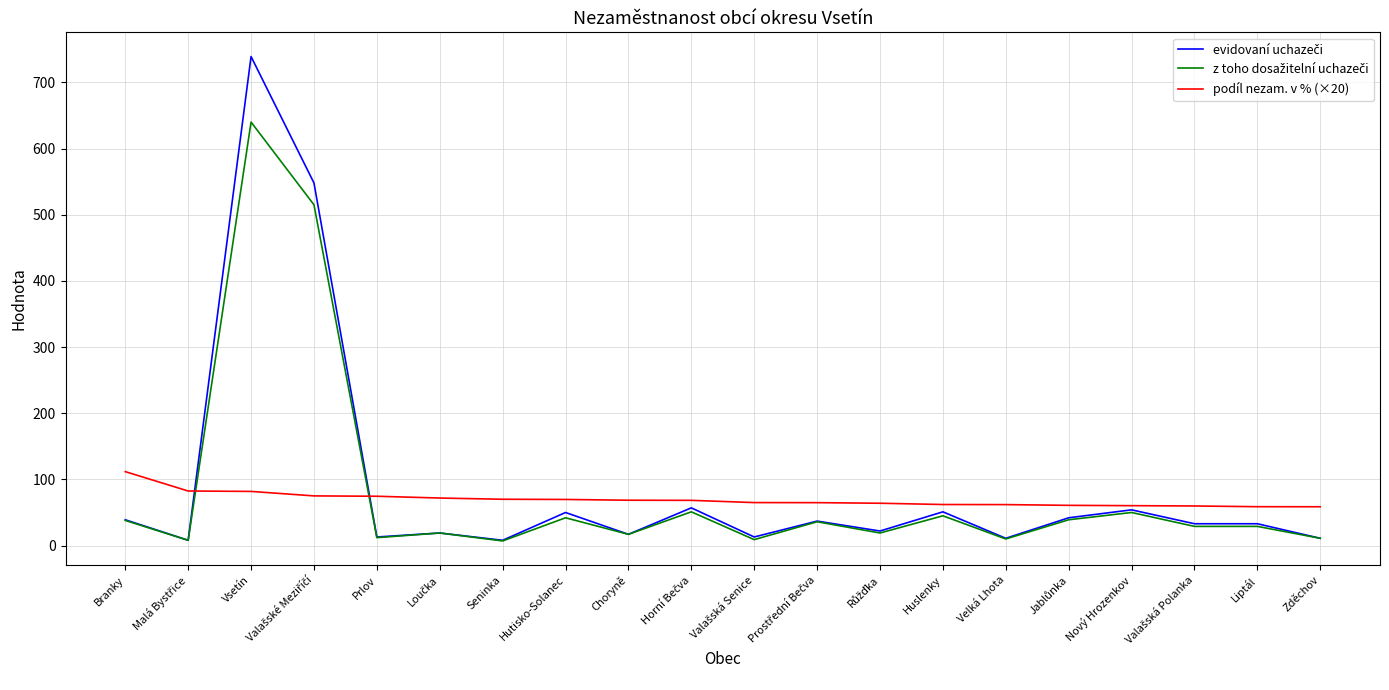

What is the smallest value displayed?

7.0